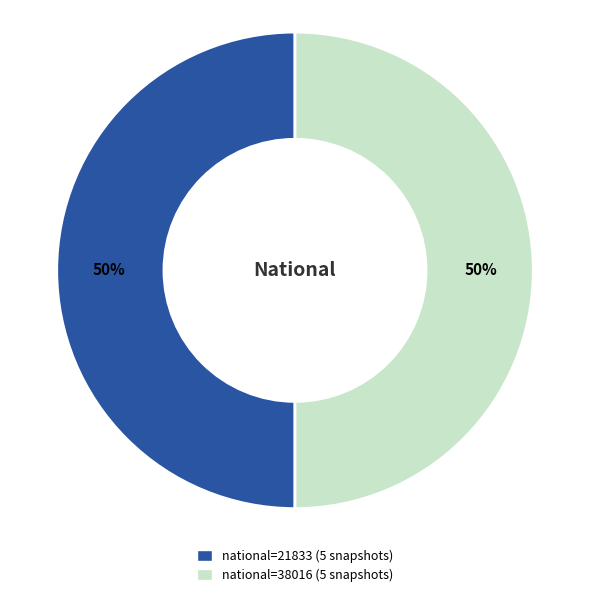

To the nearest percent, what is the average slice percentage?

50%